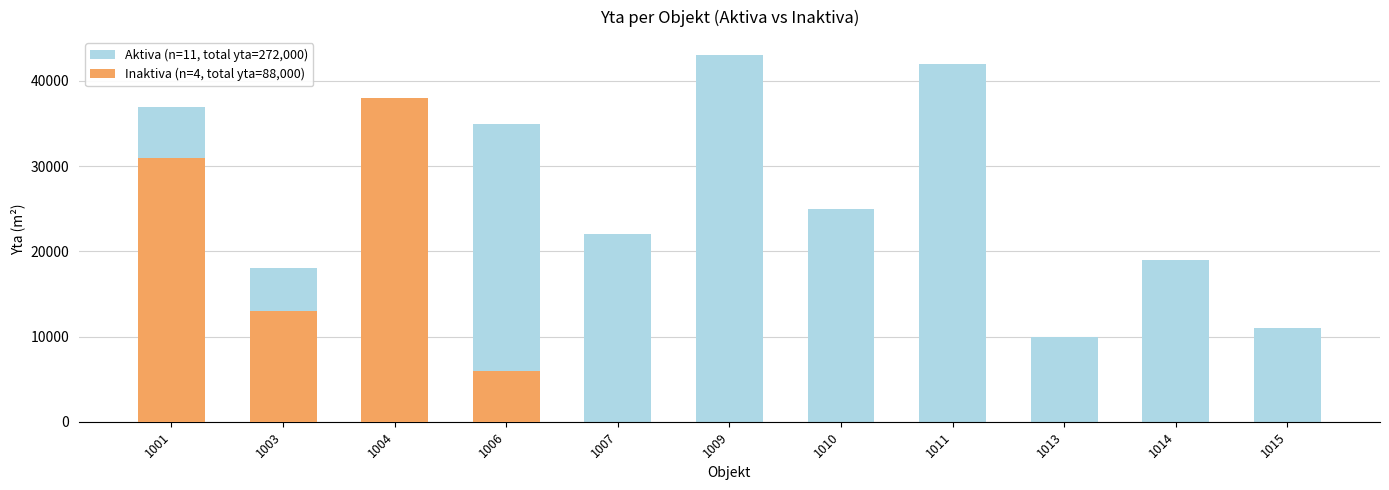

Reading left to right, list all the values displayed in this chart.

Aktiva: 37000	18000	10000	35000	22000	43000	25000	42000	10000	19000	11000
Inaktiva: 31000	13000	38000	6000	0	0	0	0	0	0	0